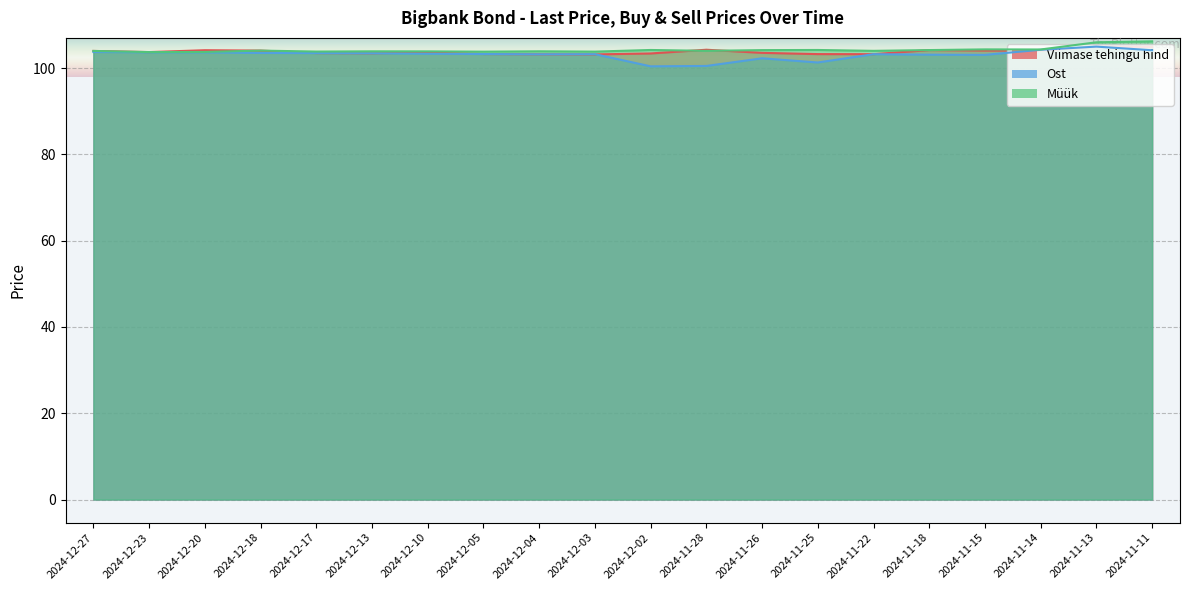

True or false: Ost has a value of 46.7 at 2024-11-15.

False